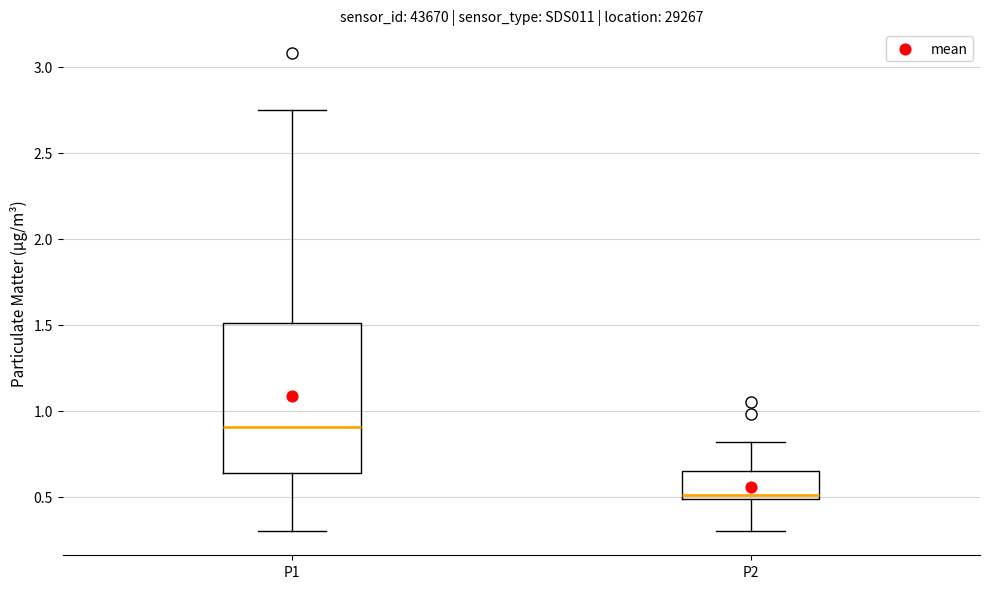

Which box's median line is the lowest?

P2